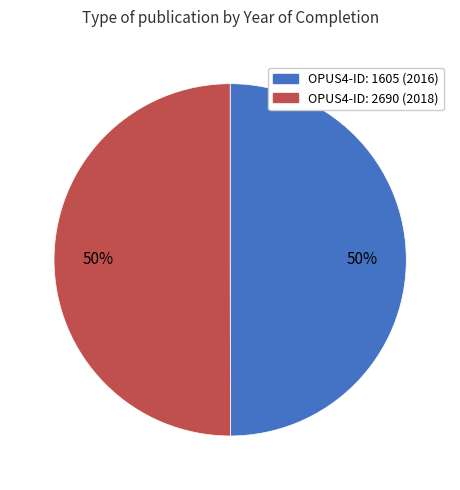

To the nearest percent, what is the average slice percentage?

50%